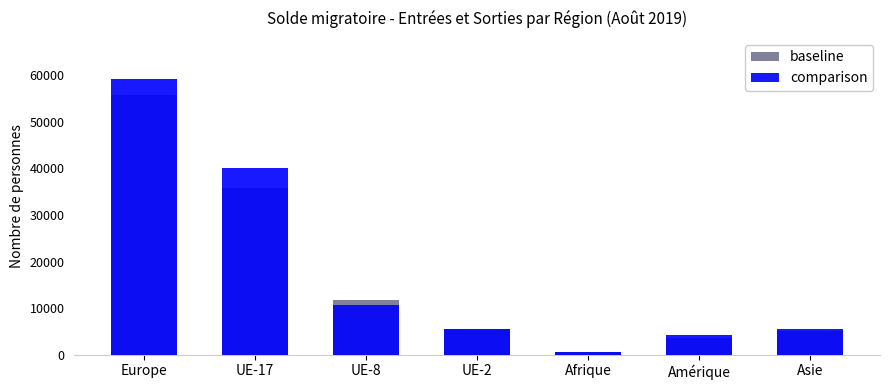

What is the total value across all series at Europe?

114966